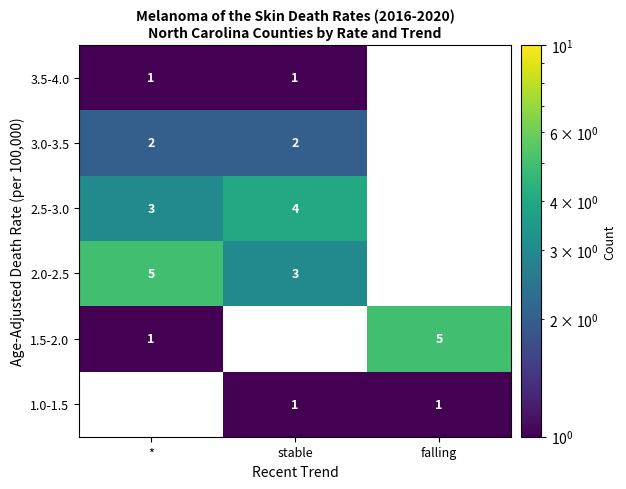

What is the difference between the highest and lowest values at *?

5